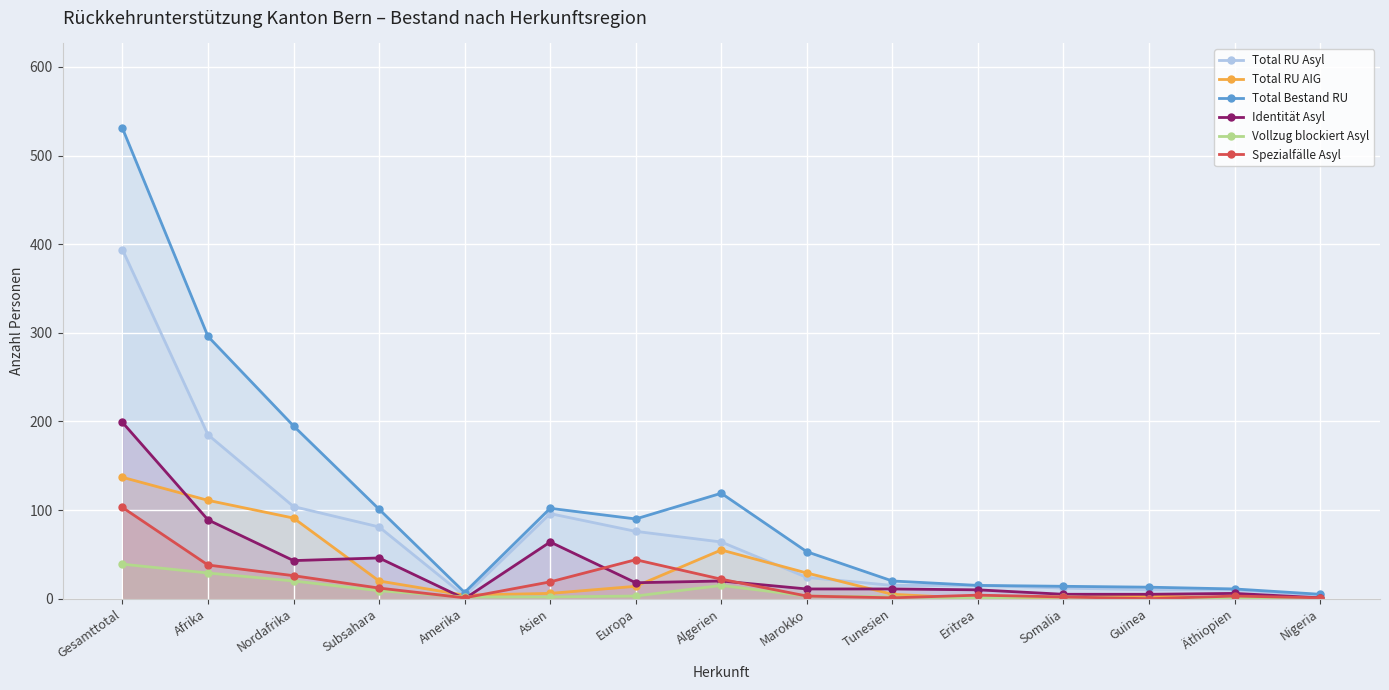

What is the difference between the highest and lowest values at Somalia?

12